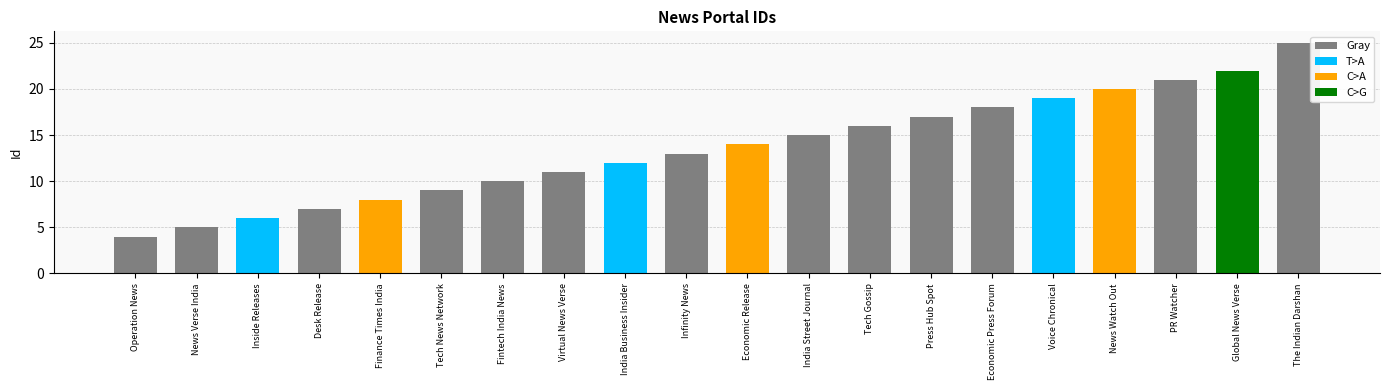

Reading left to right, transcribe all the data shown in this chart.

4	5	6	7	8	9	10	11	12	13	14	15	16	17	18	19	20	21	22	25